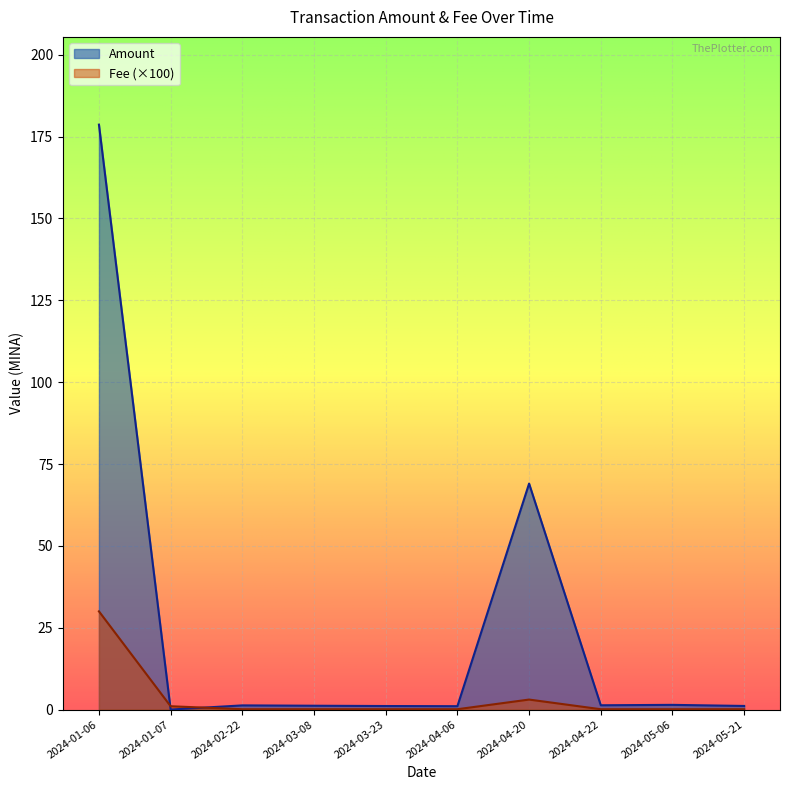

How many series are shown in this chart?

2